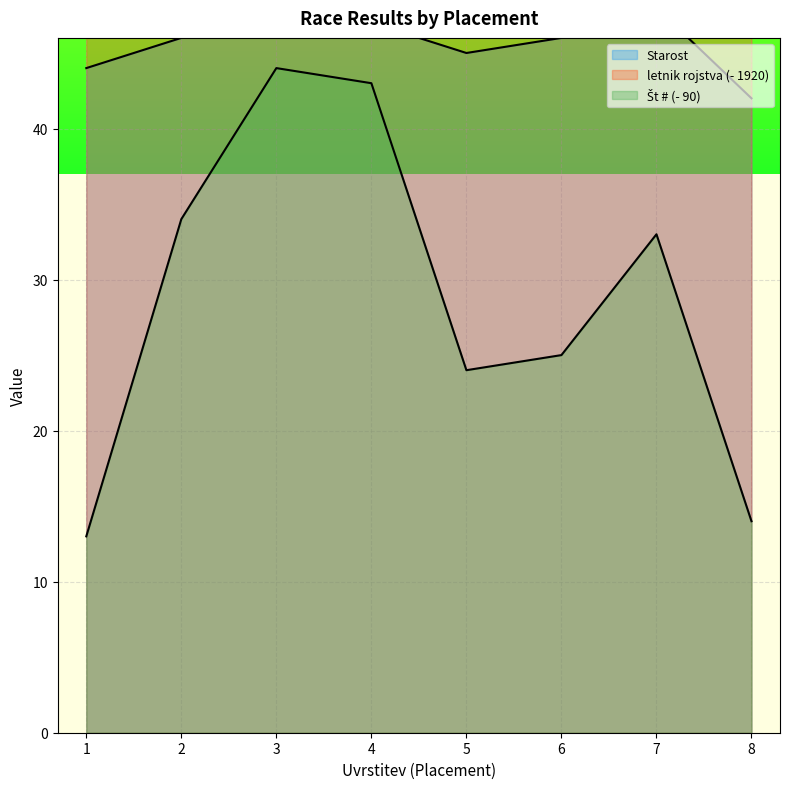

Which series has the widest spread of values?

Št #